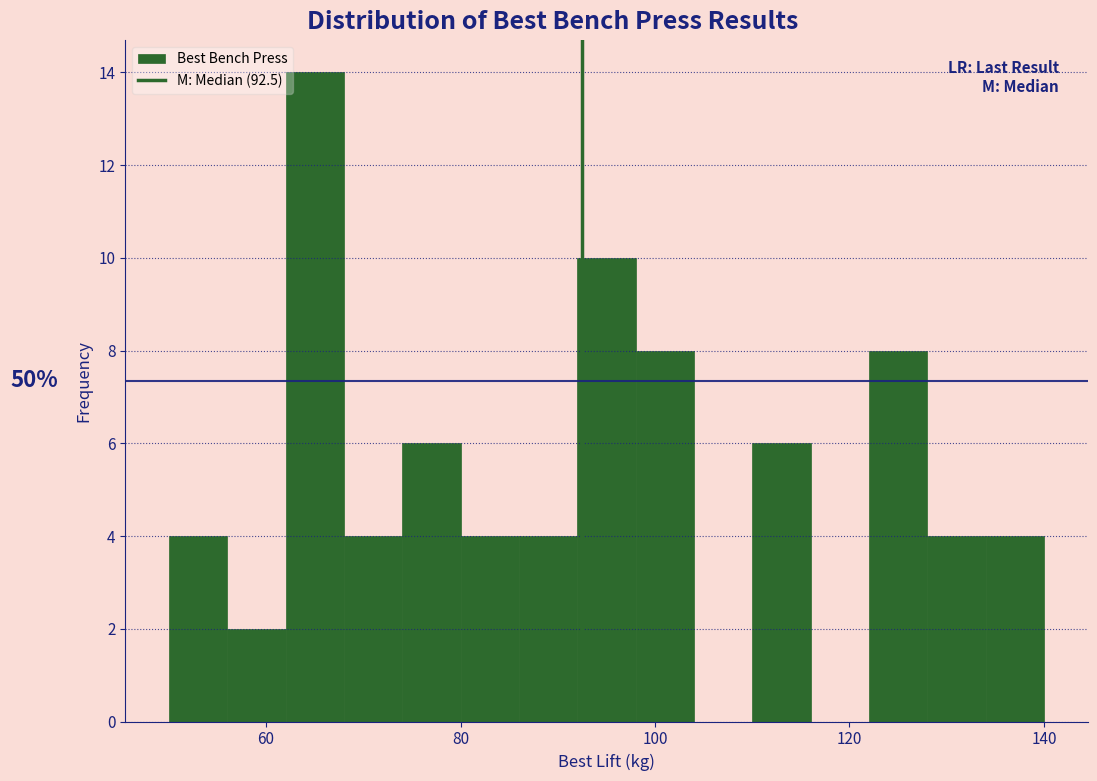

Read against the x-axis, roughly where is the centre of the tallest bar?

66